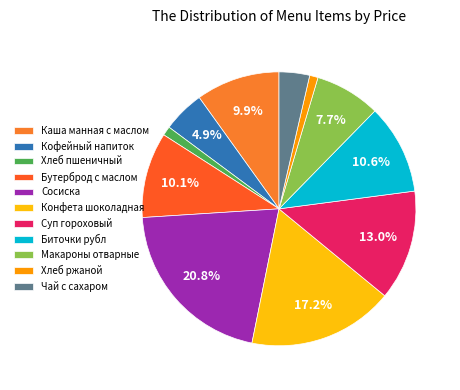

How many segments does this pie chart have?

11